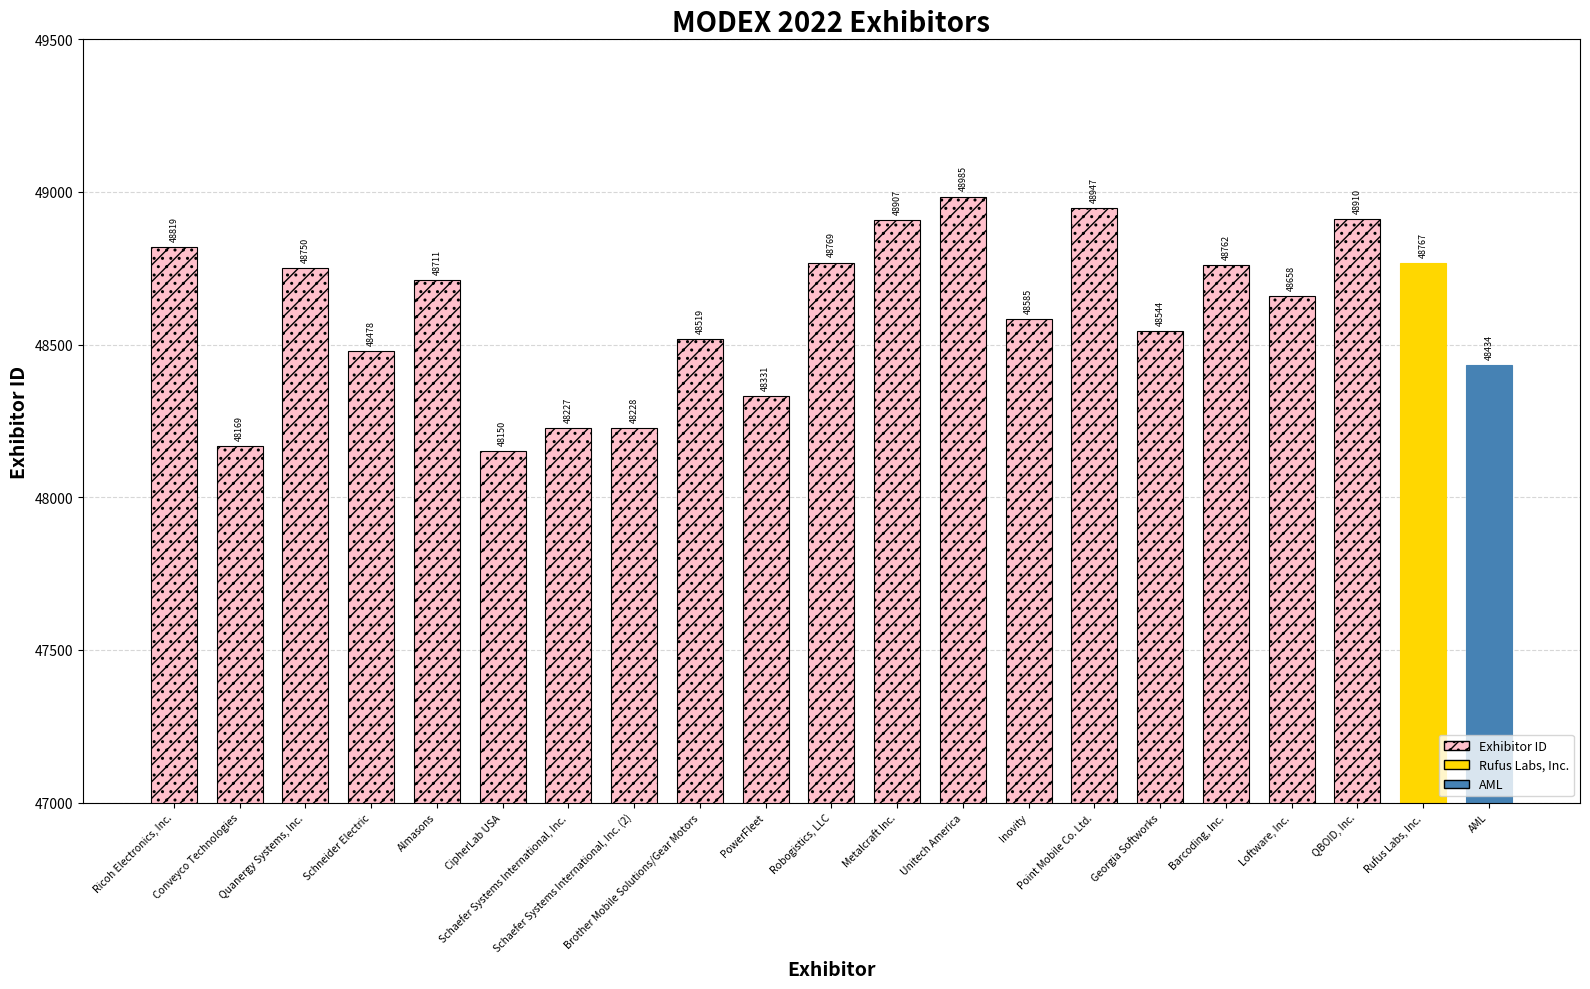

What position from the left is QBOID, Inc.?

19